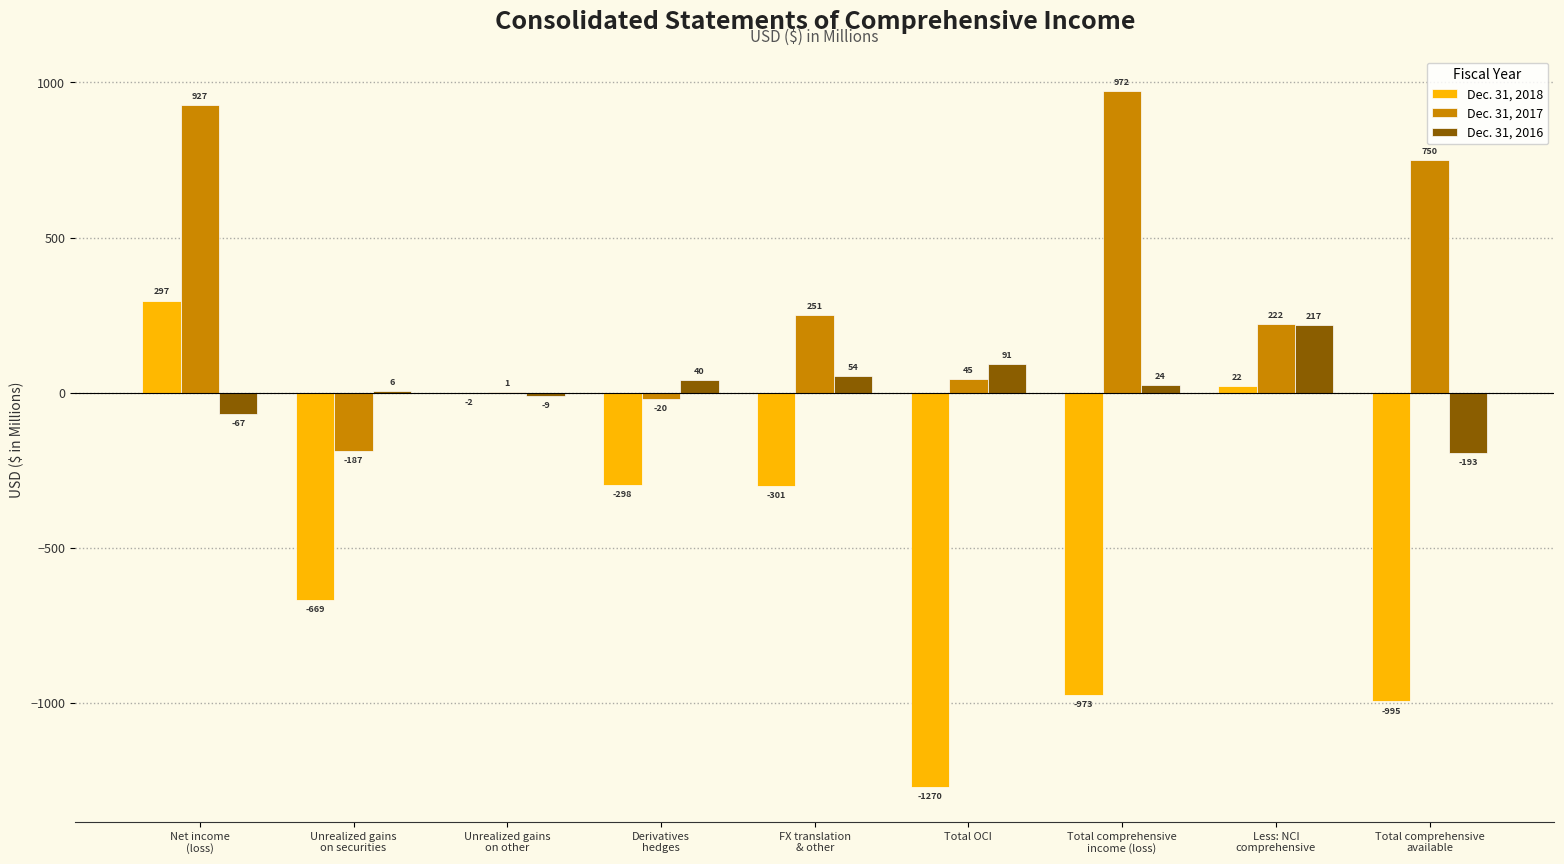

What is the total value across all series at Total OCI?

-1134